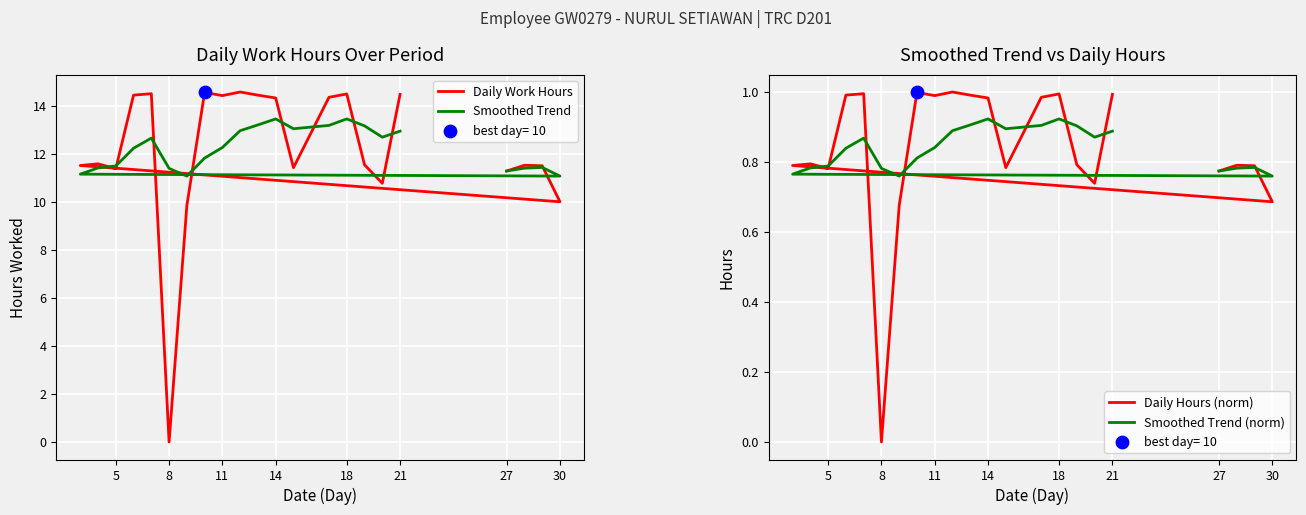

Which series reaches the maximum Y coordinate?

Daily Work Hours